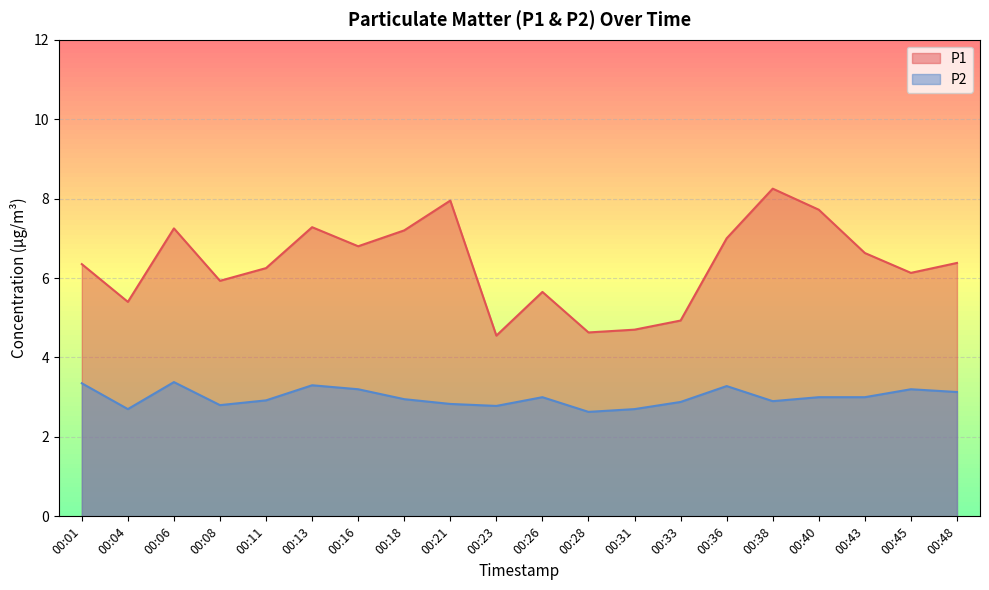

What is the value of the P1 point at the 16th from the left?

8.2